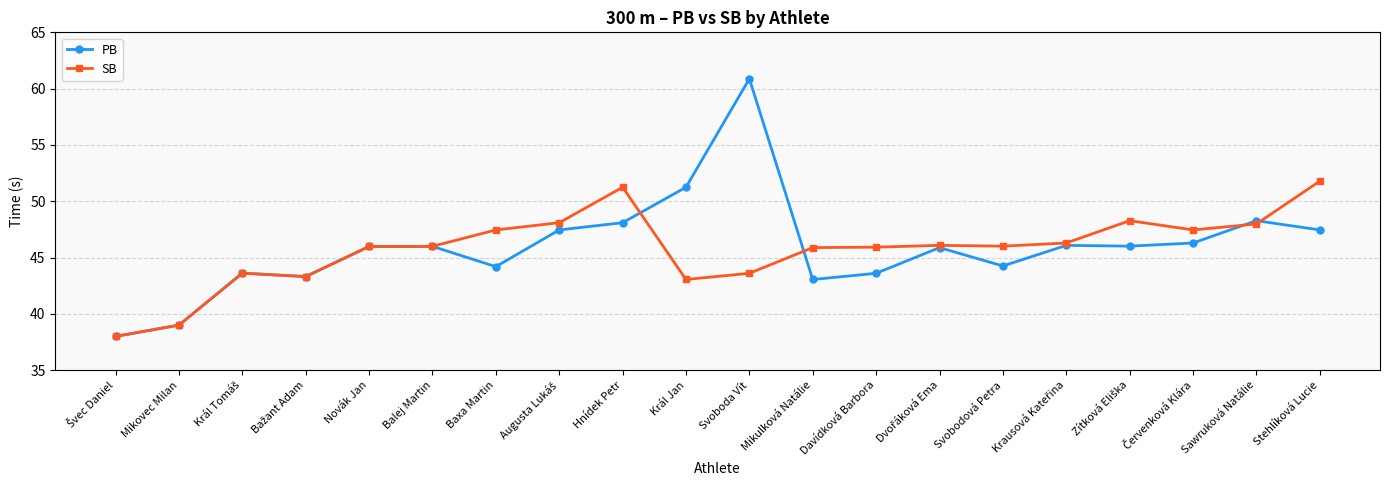

What is the minimum value for PB?

38.0